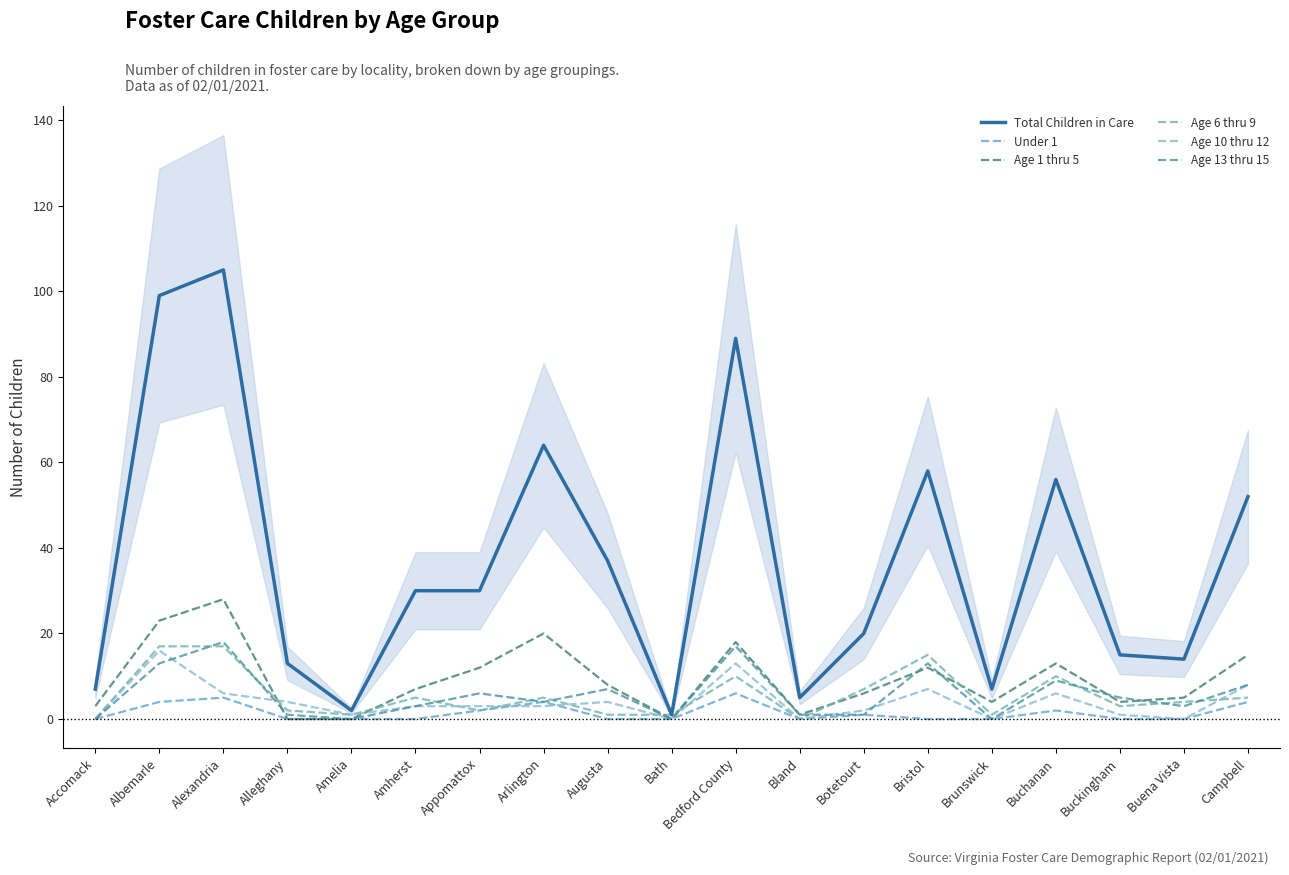

In Age 13 thru 15, how many points are lower than both neighbors (excluding endpoints)?

5